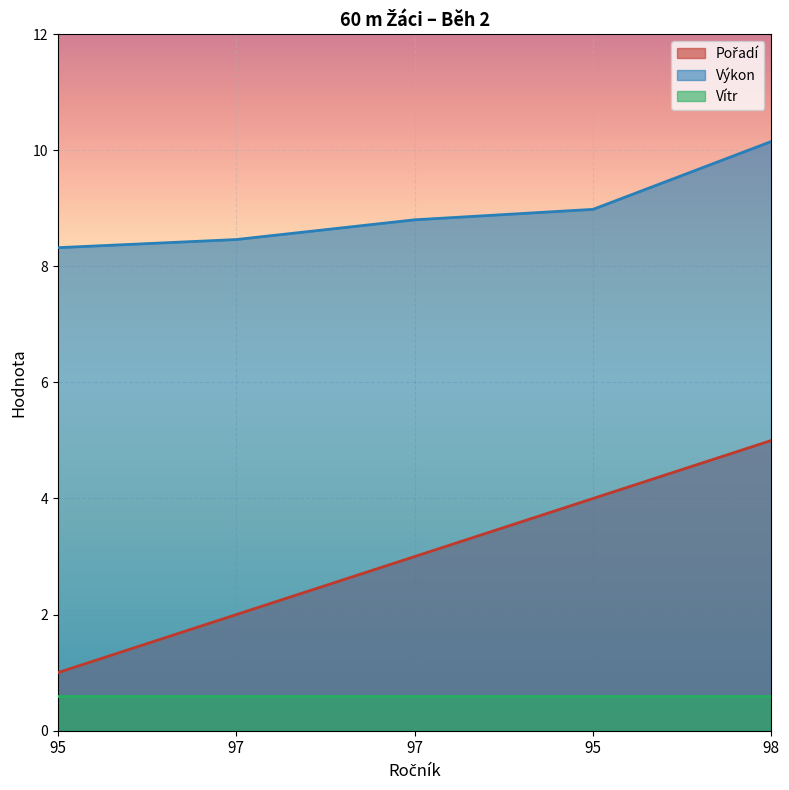

How many categories are shown in the chart?

5